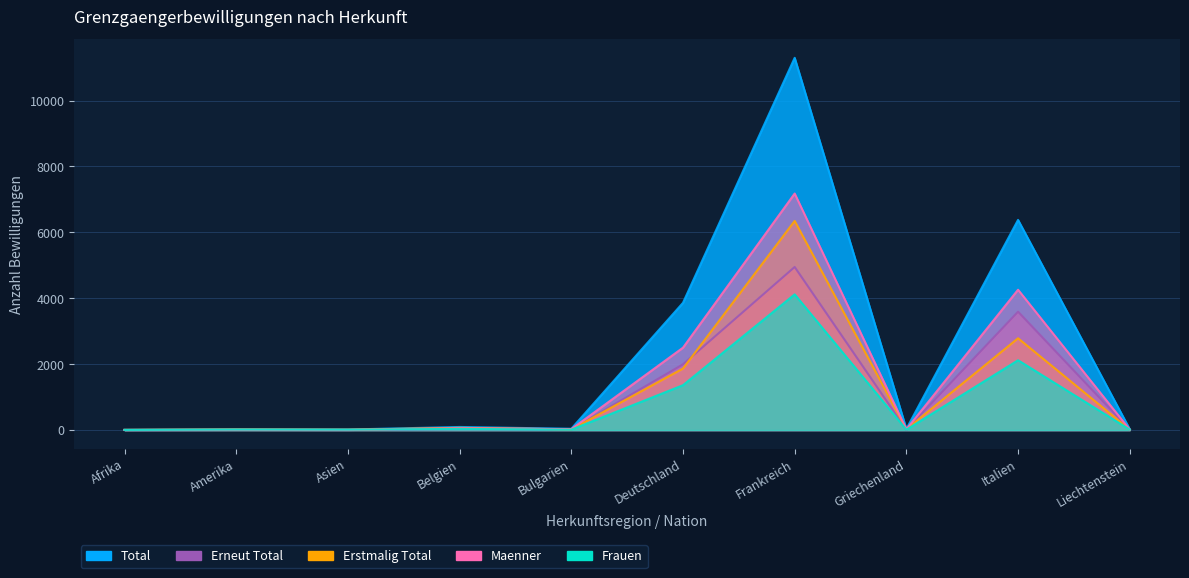

What is the average value of the Maenner series?

1407